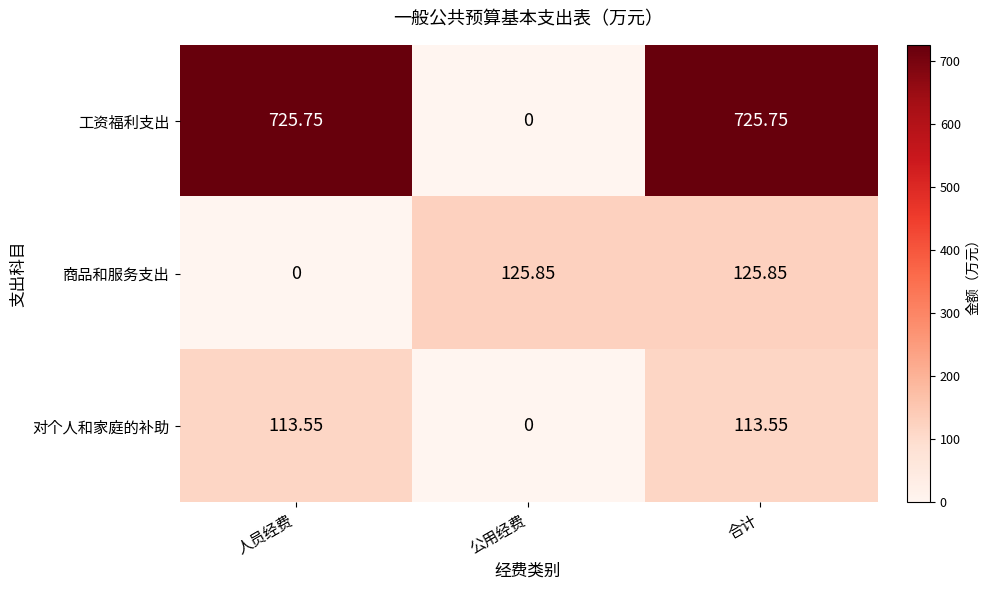

Count the number of data series in this chart.

3